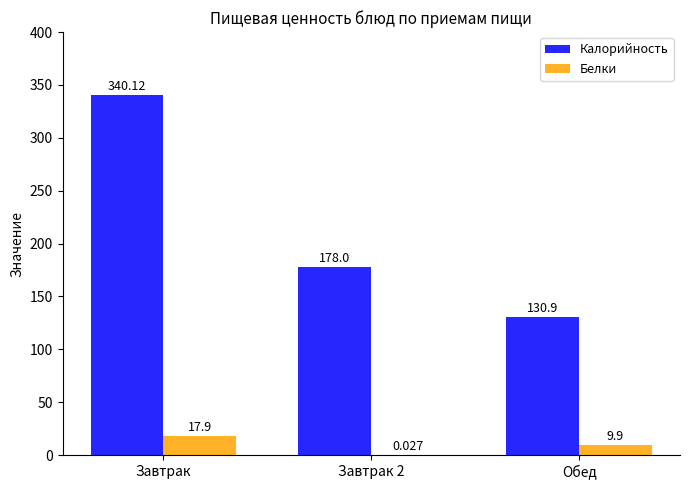

At which category is the sum across all series the highest?

Завтрак